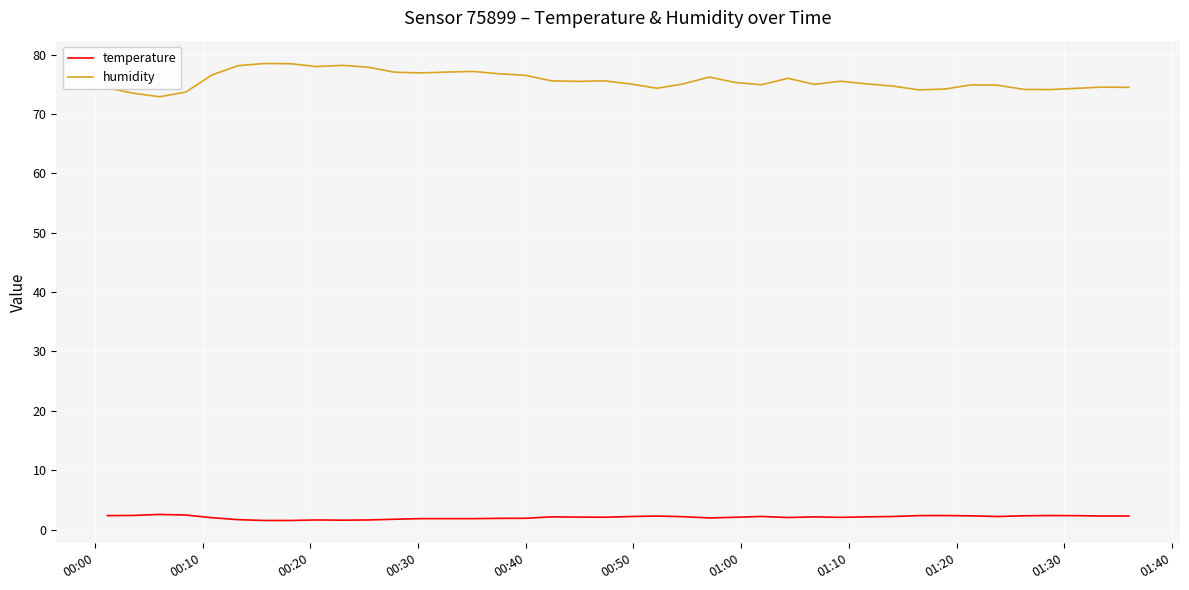

List the series in order of their overall mean, lowest first.

temperature, humidity